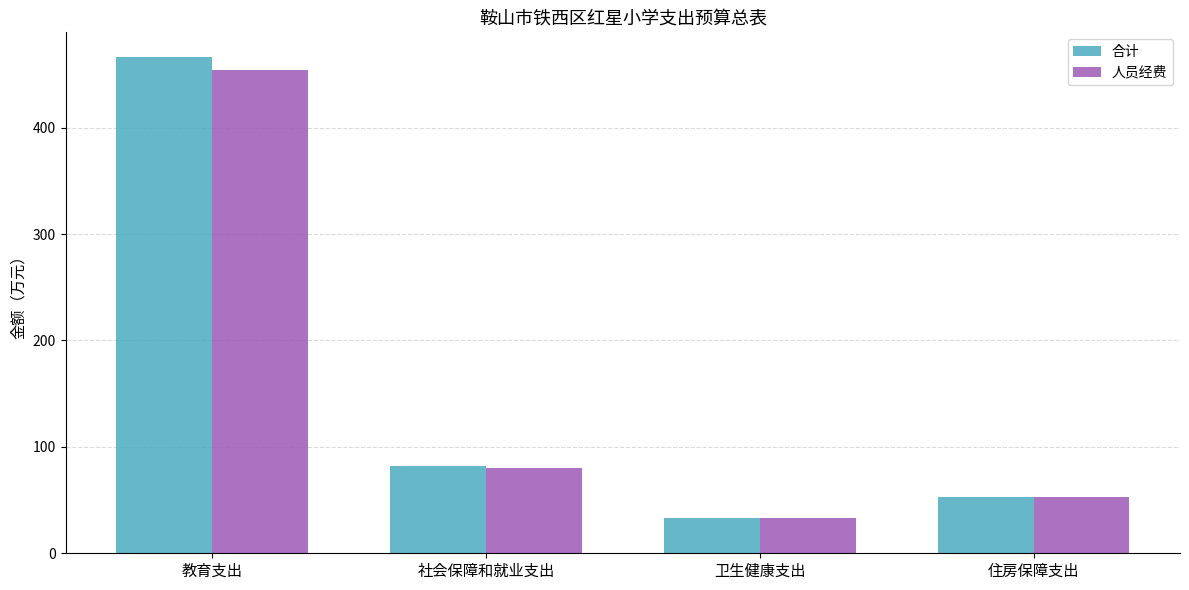

Are the bars grouped side by side (vs. stacked)?

Yes